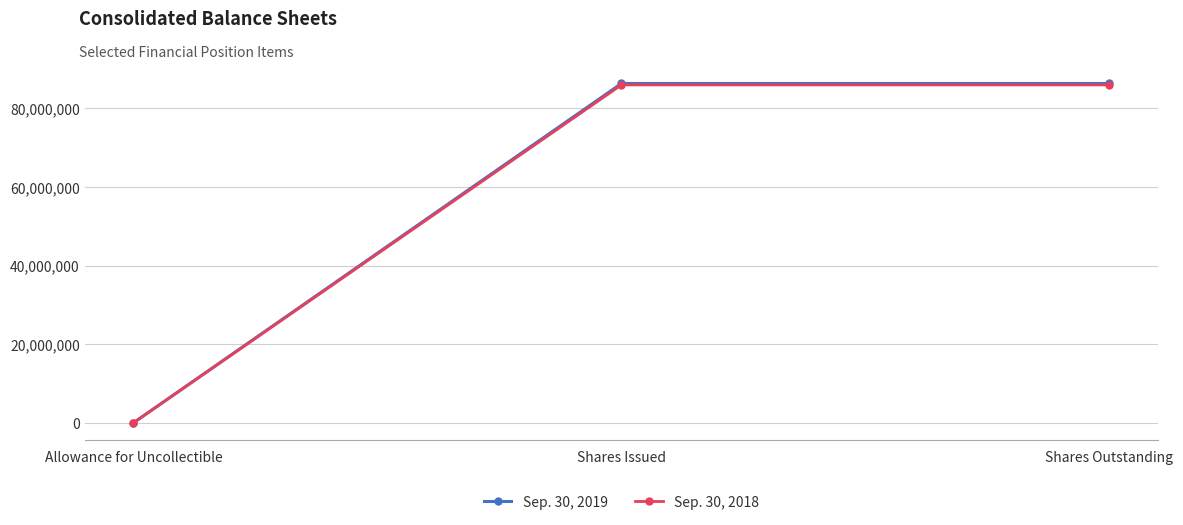

How many values in the Sep. 30, 2018 series are below 85956814?

1